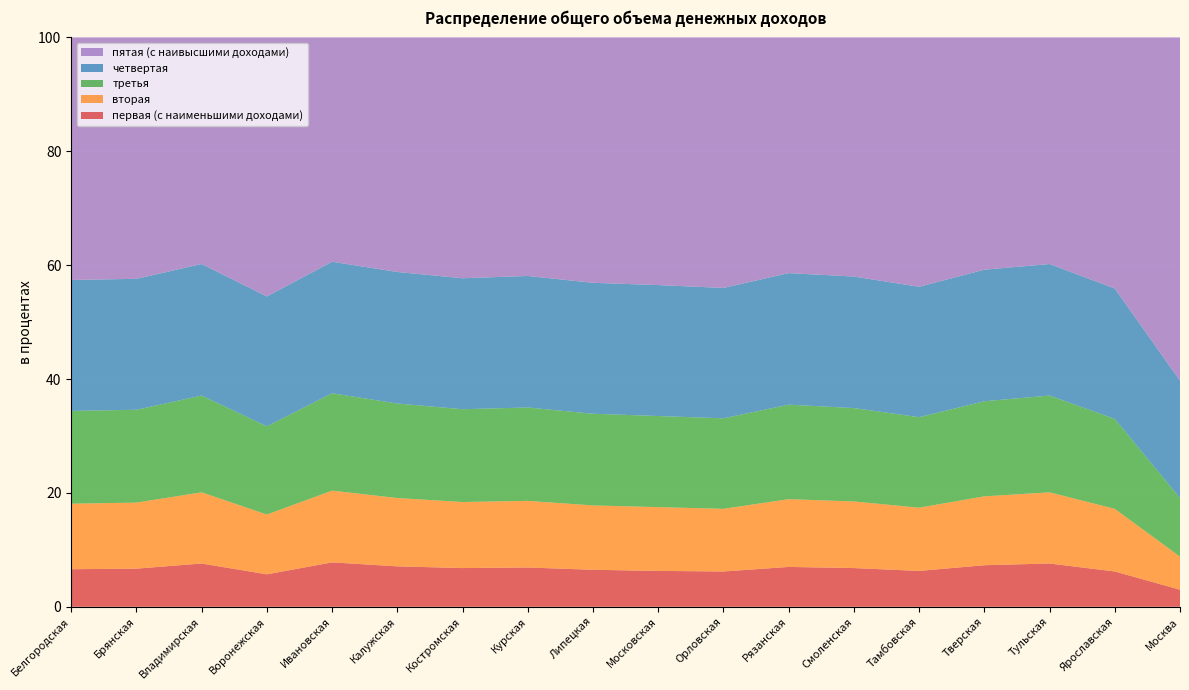

Reading left to right, extract all data points from this chart.

первая (с наименьшими доходами): Белгородская=6.6	Брянская=6.7	Владимирская=7.6	Воронежская=5.7	Ивановская=7.8	Калужская=7.1	Костромская=6.8	Курская=6.9	Липецкая=6.5	Московская=6.3	Орловская=6.2	Рязанская=7.0	Смоленская=6.8	Тамбовская=6.3	Тверская=7.3	Тульская=7.6	Ярославская=6.2	Москва=3.0
вторая: Белгородская=11.5	Брянская=11.6	Владимирская=12.5	Воронежская=10.5	Ивановская=12.6	Калужская=12.0	Костромская=11.6	Курская=11.7	Липецкая=11.3	Московская=11.2	Орловская=11.0	Рязанская=11.9	Смоленская=11.7	Тамбовская=11.1	Тверская=12.1	Тульская=12.5	Ярославская=11.0	Москва=5.8
третья: Белгородская=16.3	Брянская=16.3	Владимирская=17.0	Воронежская=15.5	Ивановская=17.1	Калужская=16.6	Костромская=16.3	Курская=16.4	Липецкая=16.1	Московская=16.0	Орловская=15.9	Рязанская=16.6	Смоленская=16.4	Тамбовская=15.9	Тверская=16.7	Тульская=17.0	Ярославская=15.8	Москва=10.3
четвертая: Белгородская=23.0	Брянская=23.0	Владимирская=23.1	Воронежская=22.8	Ивановская=23.1	Калужская=23.1	Костромская=23.0	Курская=23.1	Липецкая=23.0	Московская=23.0	Орловская=22.9	Рязанская=23.1	Смоленская=23.1	Тамбовская=22.9	Тверская=23.1	Тульская=23.1	Ярославская=22.9	Москва=20.6
пятая (с наивысшими доходами): Белгородская=42.6	Брянская=42.4	Владимирская=39.8	Воронежская=45.5	Ивановская=39.4	Калужская=41.2	Костромская=42.3	Курская=41.9	Липецкая=43.1	Московская=43.5	Орловская=44.0	Рязанская=41.4	Смоленская=42.0	Тамбовская=43.8	Тверская=40.8	Тульская=39.8	Ярославская=44.1	Москва=60.3